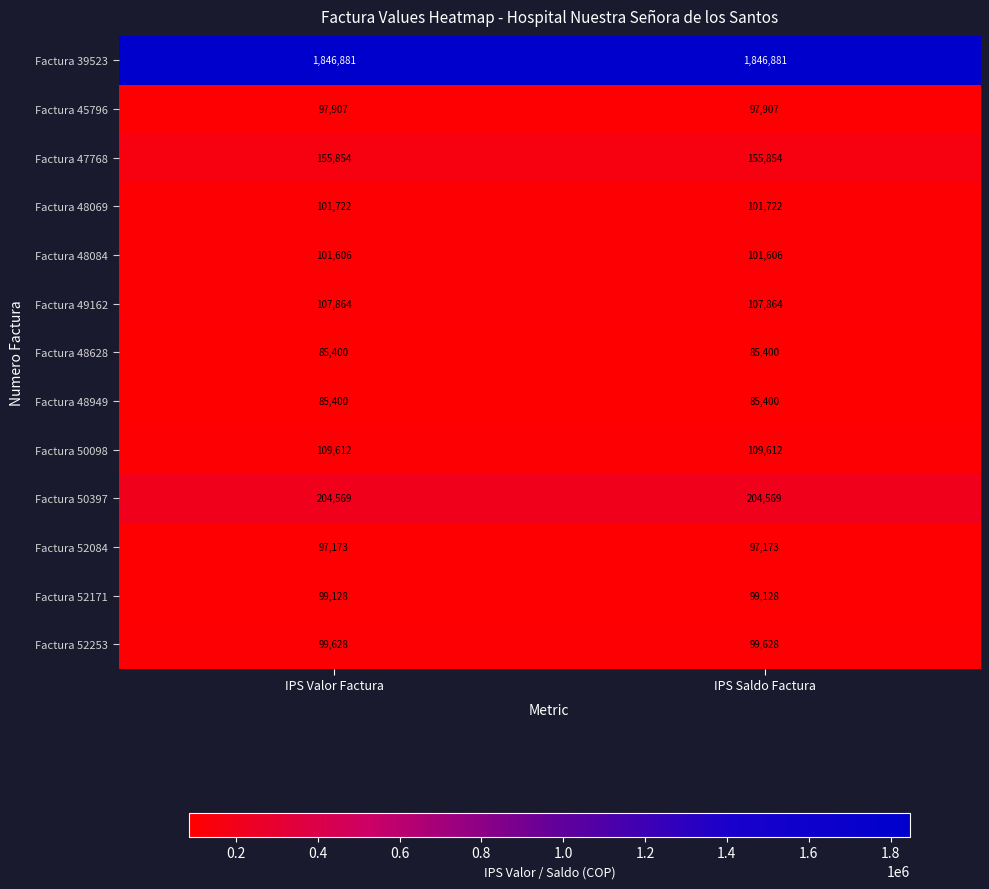

Reading left to right, transcribe all the data shown in this chart.

Factura 39523: IPS Valor Factura=1846881	IPS Saldo Factura=1846881
Factura 45796: IPS Valor Factura=97907	IPS Saldo Factura=97907
Factura 47768: IPS Valor Factura=155854	IPS Saldo Factura=155854
Factura 48069: IPS Valor Factura=101722	IPS Saldo Factura=101722
Factura 48084: IPS Valor Factura=101606	IPS Saldo Factura=101606
Factura 49162: IPS Valor Factura=107864	IPS Saldo Factura=107864
Factura 48628: IPS Valor Factura=85400	IPS Saldo Factura=85400
Factura 48949: IPS Valor Factura=85400	IPS Saldo Factura=85400
Factura 50098: IPS Valor Factura=109612	IPS Saldo Factura=109612
Factura 50397: IPS Valor Factura=204569	IPS Saldo Factura=204569
Factura 52084: IPS Valor Factura=97173	IPS Saldo Factura=97173
Factura 52171: IPS Valor Factura=99128	IPS Saldo Factura=99128
Factura 52253: IPS Valor Factura=99628	IPS Saldo Factura=99628